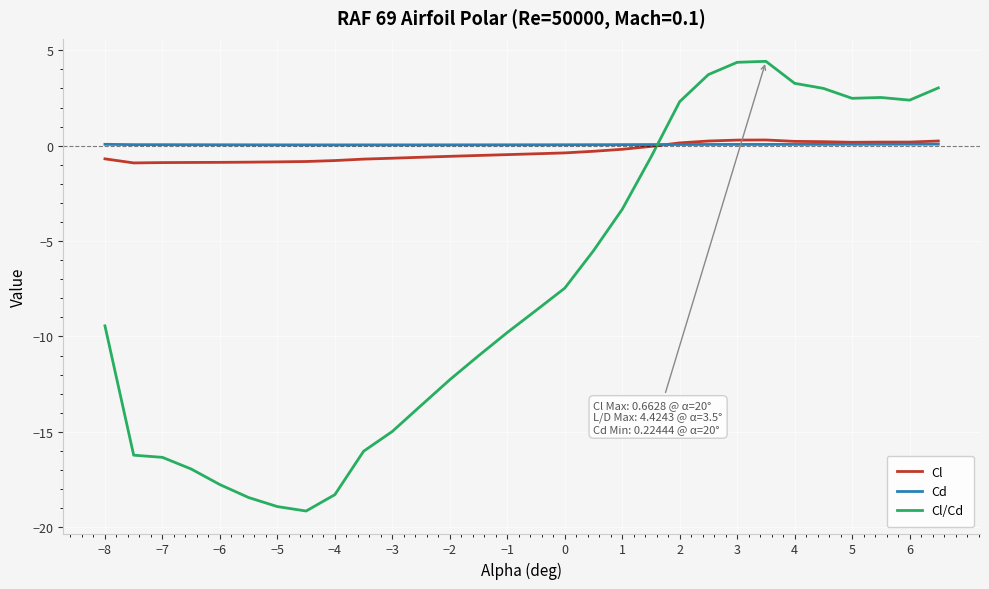

Which series has the widest spread of values?

Cl/Cd